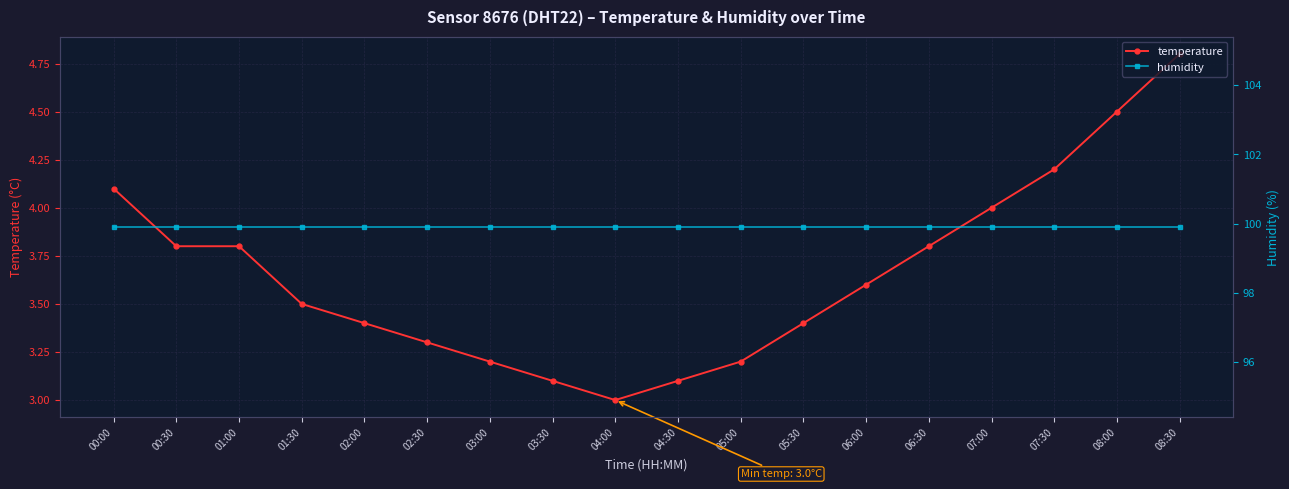

List the series in order of their overall mean, highest first.

humidity, temperature